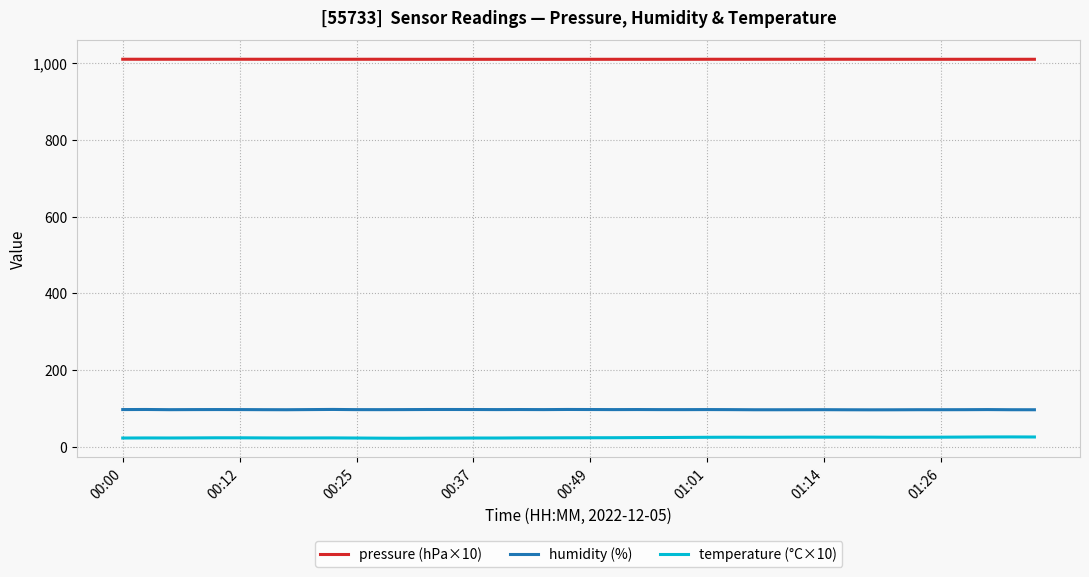

Which series has the largest total across all categories?

pressure (hPa×10)